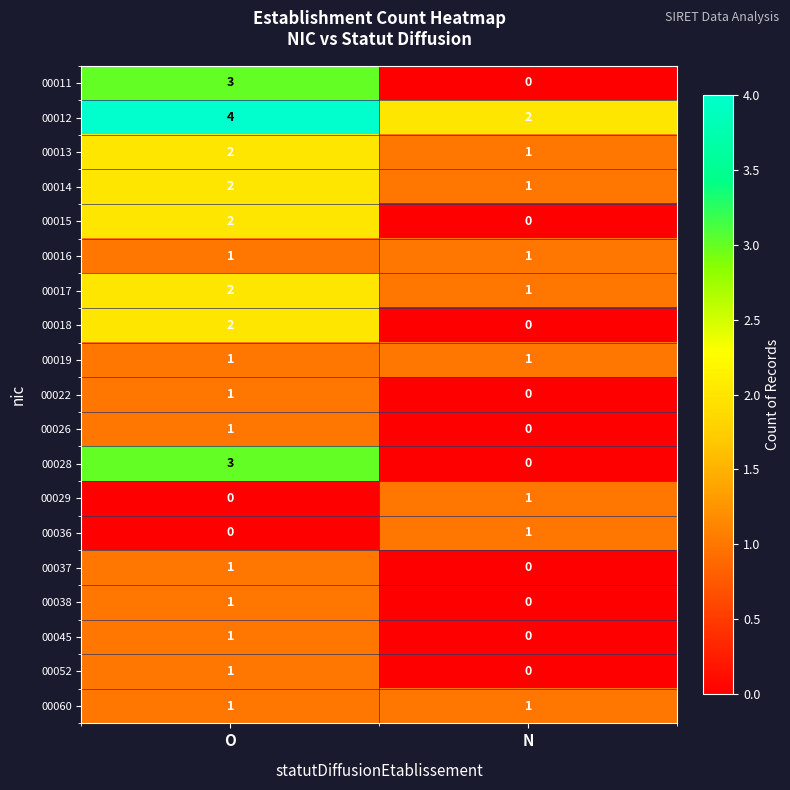

What is the difference between the highest and lowest values at O?

4